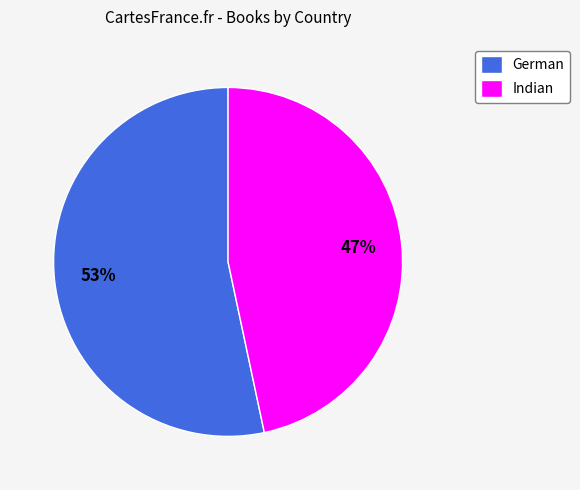

True or false: German accounts for 60% of the total.

False